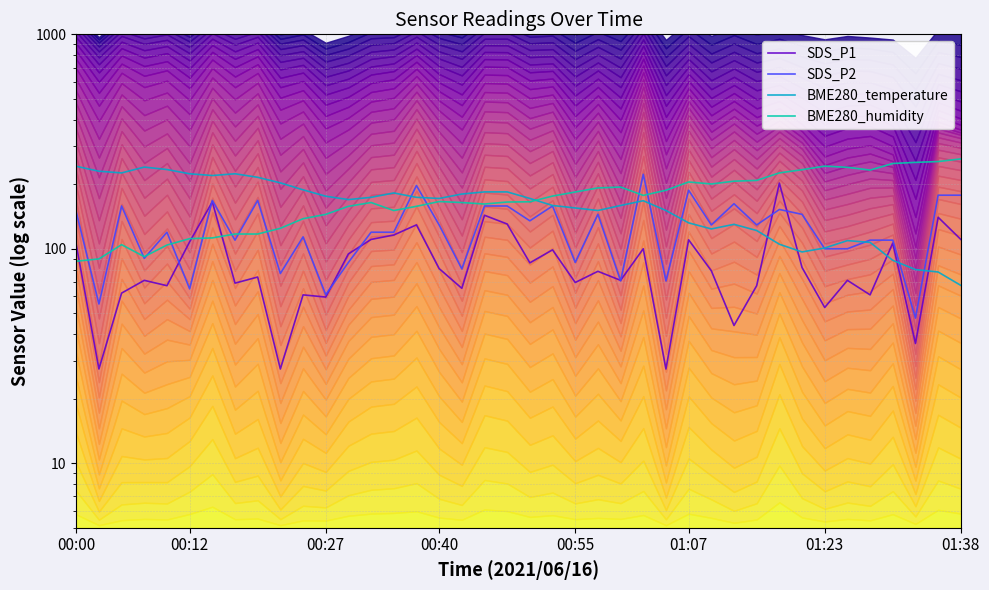

Does the chart display data point markers on the line(s)?

No